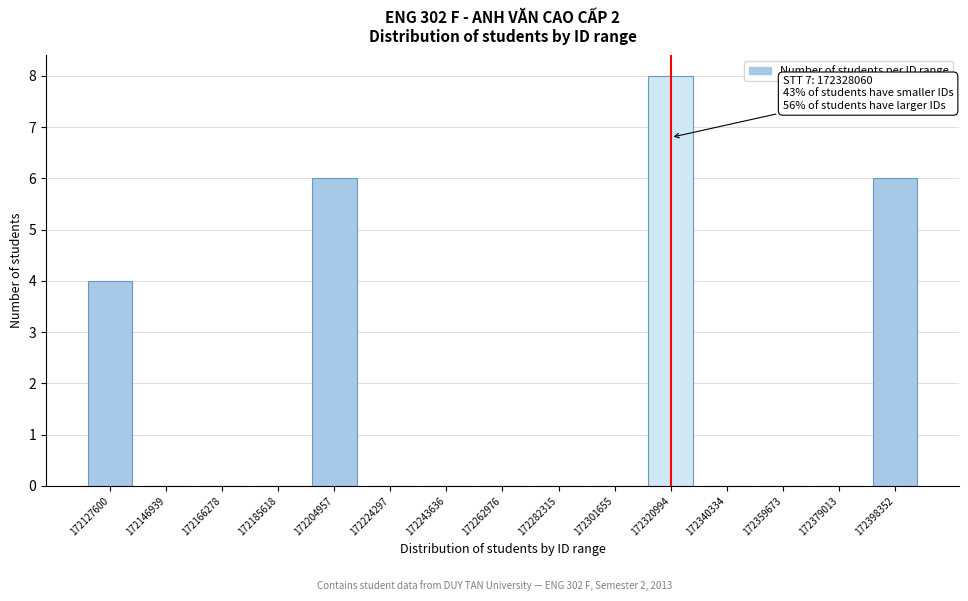

Reading right to left, what are all the values shown in this chart?

172398352=6	172379013=0	172359673=0	172340334=0	172320994=8	172301655=0	172282315=0	172262976=0	172243636=0	172224297=0	172204957=6	172185618=0	172166278=0	172146939=0	172127600=4